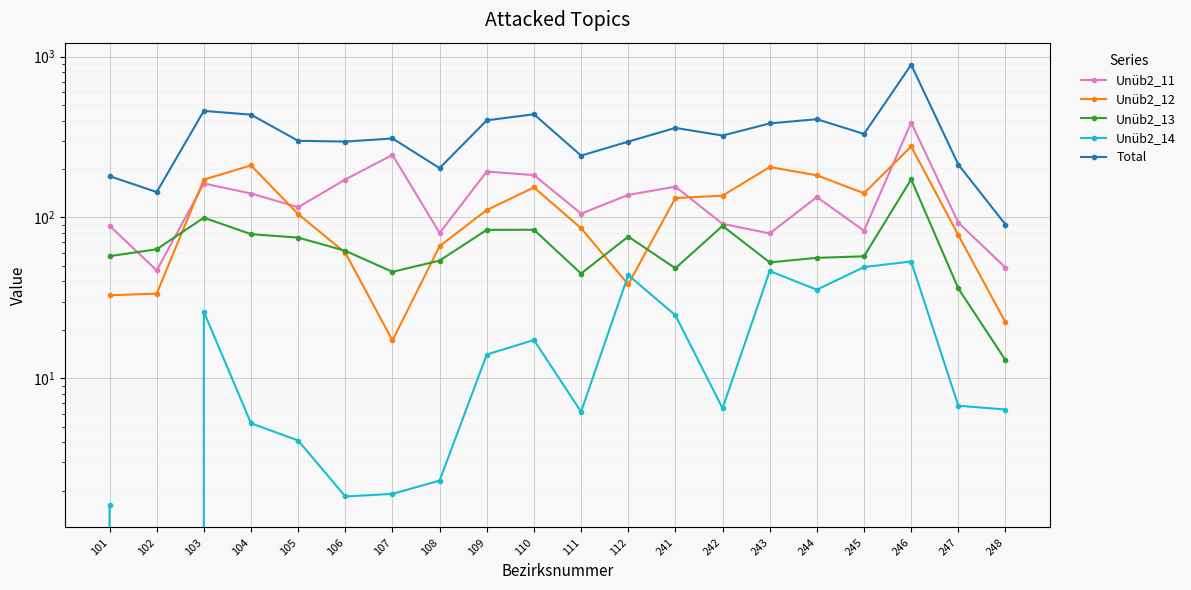

Reading right to left, what are all the values shown in this chart?

Unüb2_11: 48.8	92.8	389.2	82.7	133.9	79.5	91.3	155.5	138.0	105.7	183.4	192.9	80.1	244.9	172.2	115.8	140.9	162.6	46.8	88.9
Unüb2_12: 22.2	77.7	276.2	141.4	182.9	205.8	136.6	132.0	38.3	85.7	153.7	111.2	66.3	17.2	60.3	105.0	210.7	172.0	33.6	32.8
Unüb2_13: 13.0	36.2	172.6	57.3	56.1	52.5	88.6	48.3	76.0	44.8	83.9	83.7	53.9	45.9	62.0	74.9	78.7	99.7	63.4	57.4
Unüb2_14: 6.4	6.8	53.2	49.2	35.5	46.4	6.5	24.6	43.9	6.2	17.3	14.1	2.3	1.9	1.8	4.1	5.2	25.9	0.0	1.6
Total: 90.4	213.3	891.2	330.6	408.4	384.3	323.1	360.5	296.3	242.3	438.3	401.8	202.7	309.9	296.4	299.8	435.6	460.1	143.8	180.7